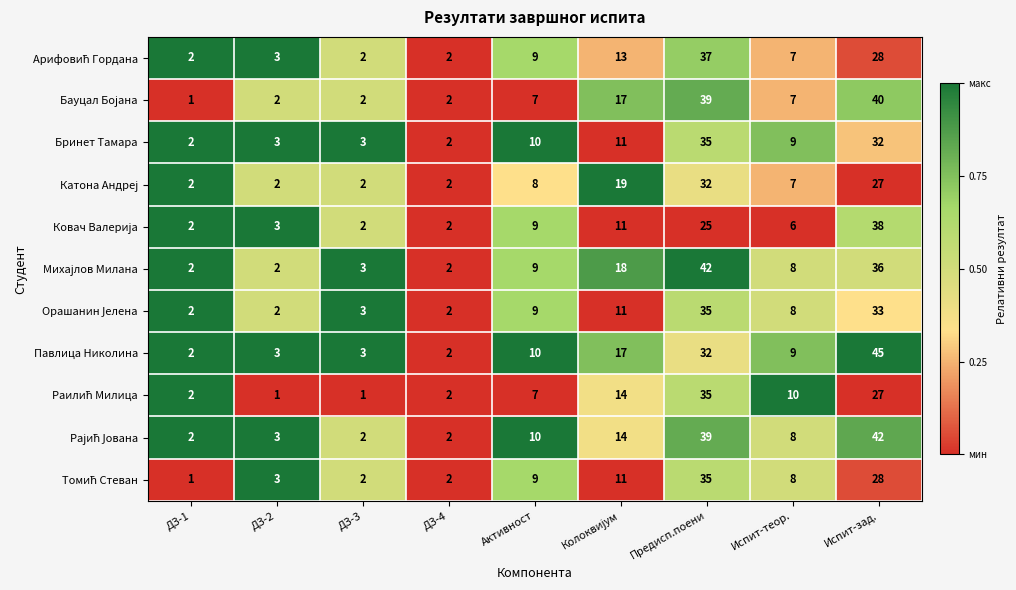

How many categories are shown in the chart?

9